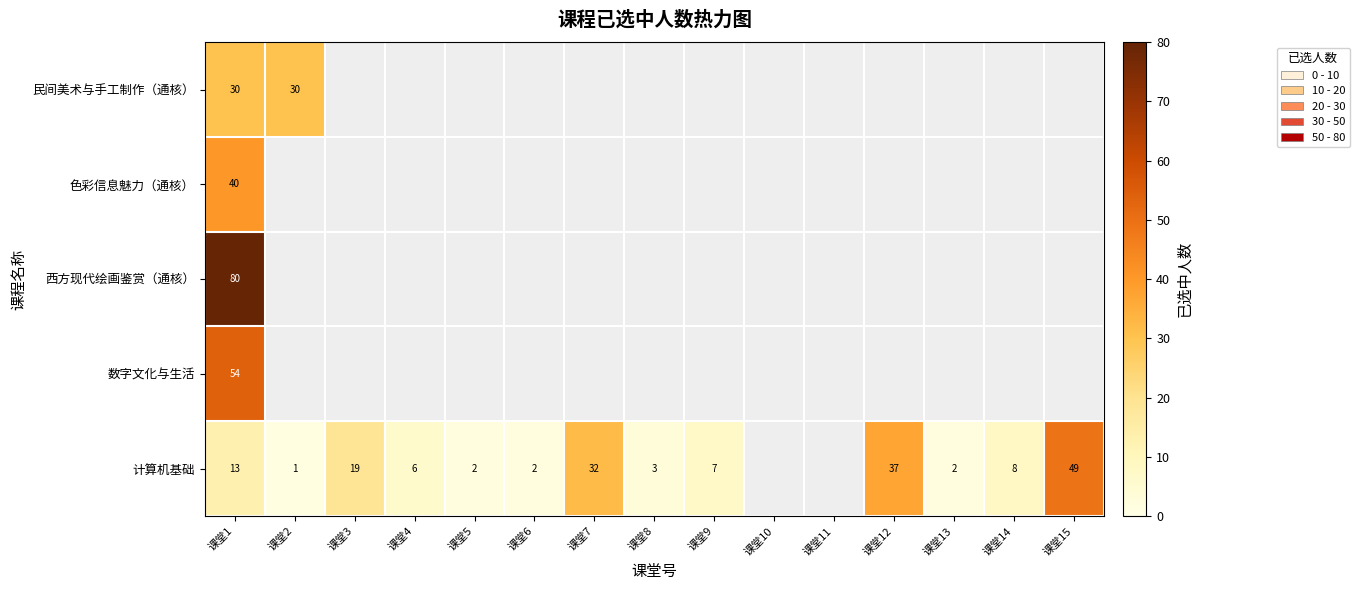

What is the minimum value shown in the chart?

1.0